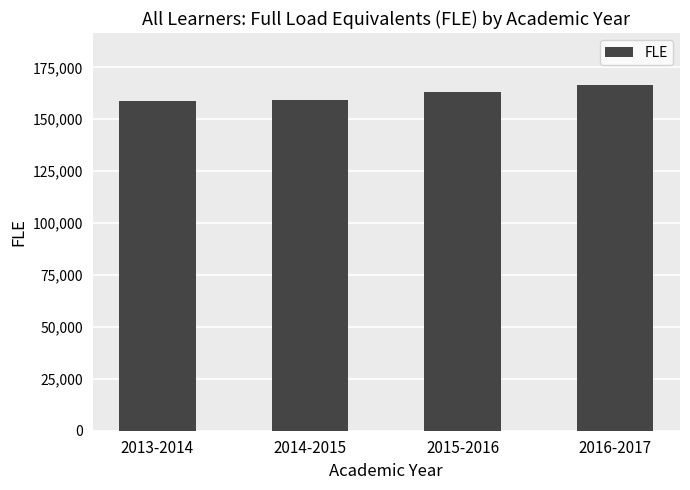

What is the smallest value displayed?

158570.9